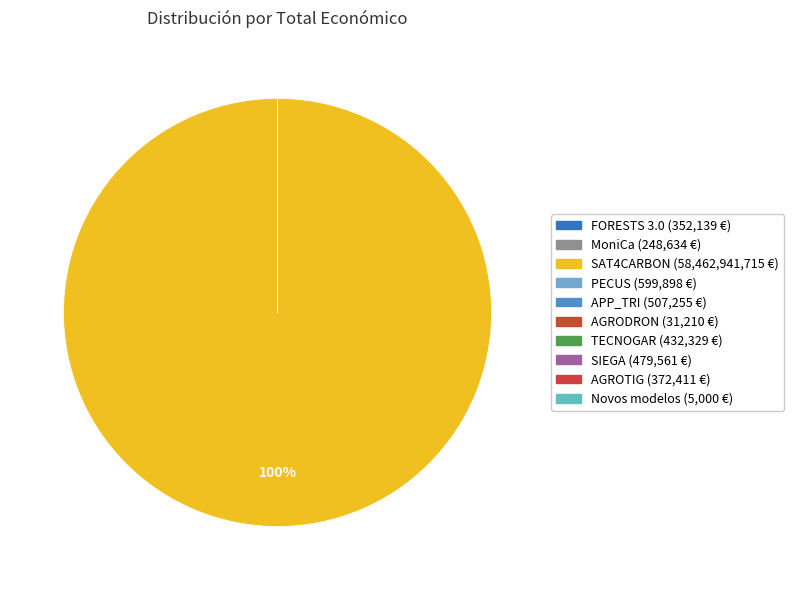

Which category has the biggest portion of the pie?

SAT4CARBON